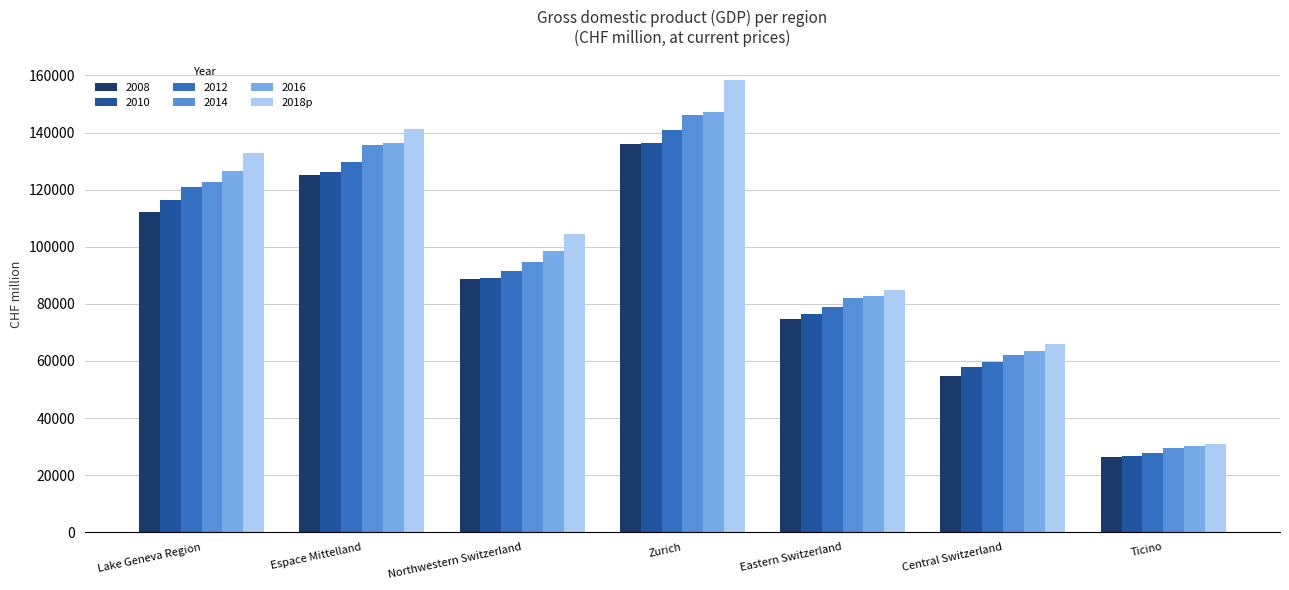

Does the chart contain stacked bars?

No